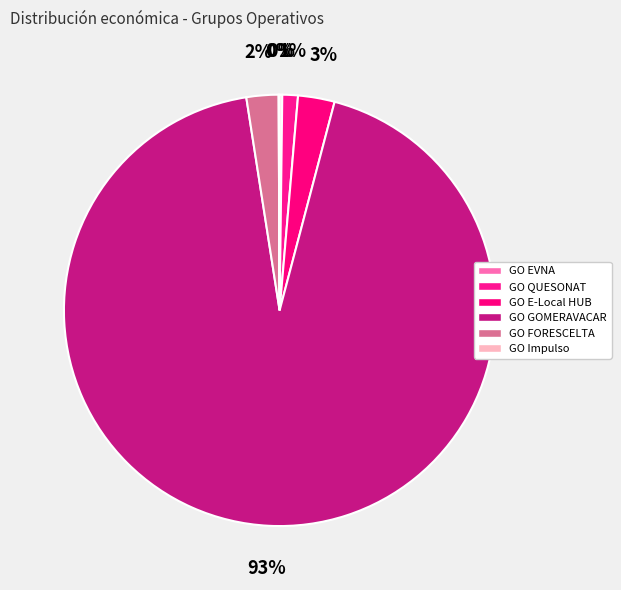

What is the majority slice?

GO GOMERAVACAR